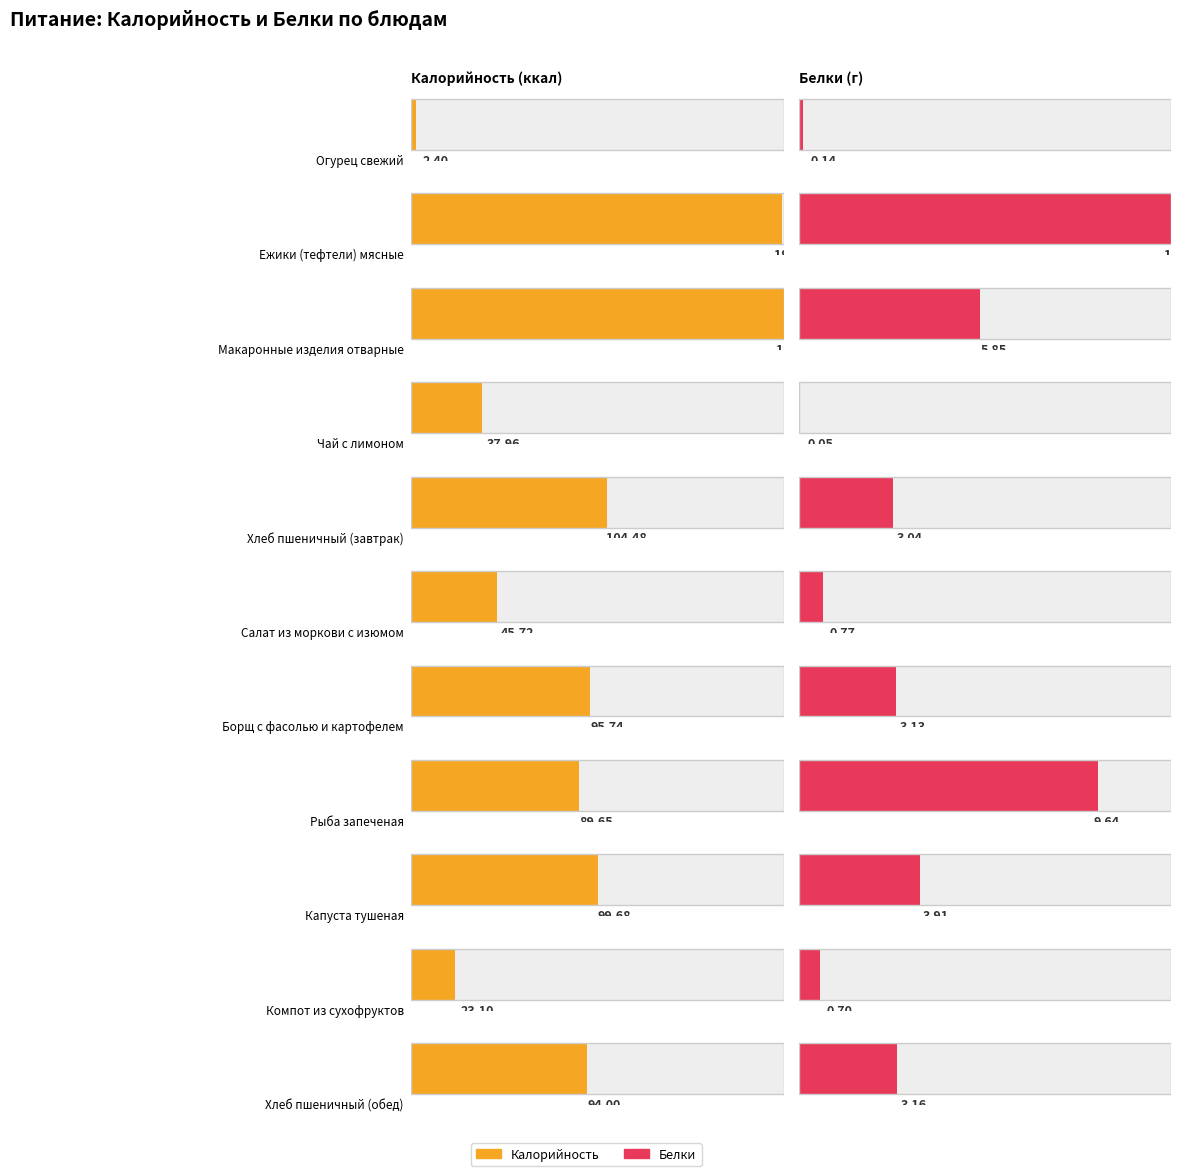

Which has a higher value, Чай с лимоном or Борщ с фасолью и картофелем?

Борщ с фасолью и картофелем